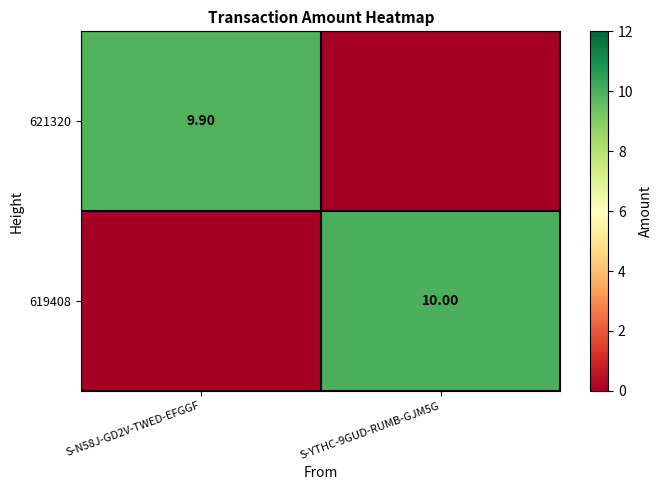

Between S-N58J-GD2V-TWED-EFGGF and S-YTHC-9GUD-RUMB-GJM5G, which is larger?

S-N58J-GD2V-TWED-EFGGF